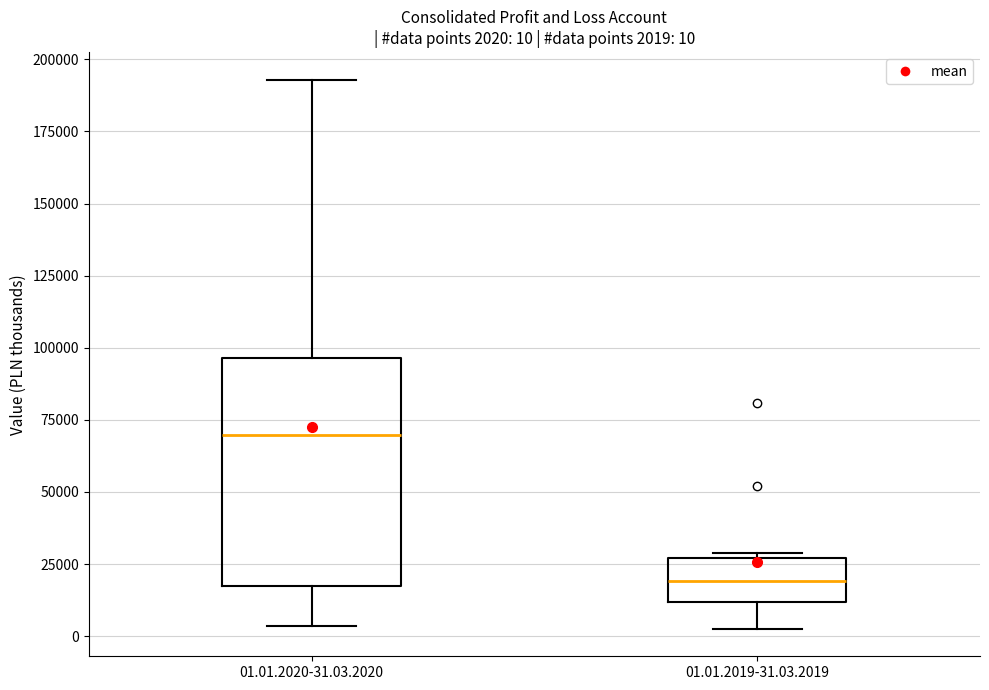

Which box is the tallest, from its lower edge to its upper edge?

01.01.2020-31.03.2020